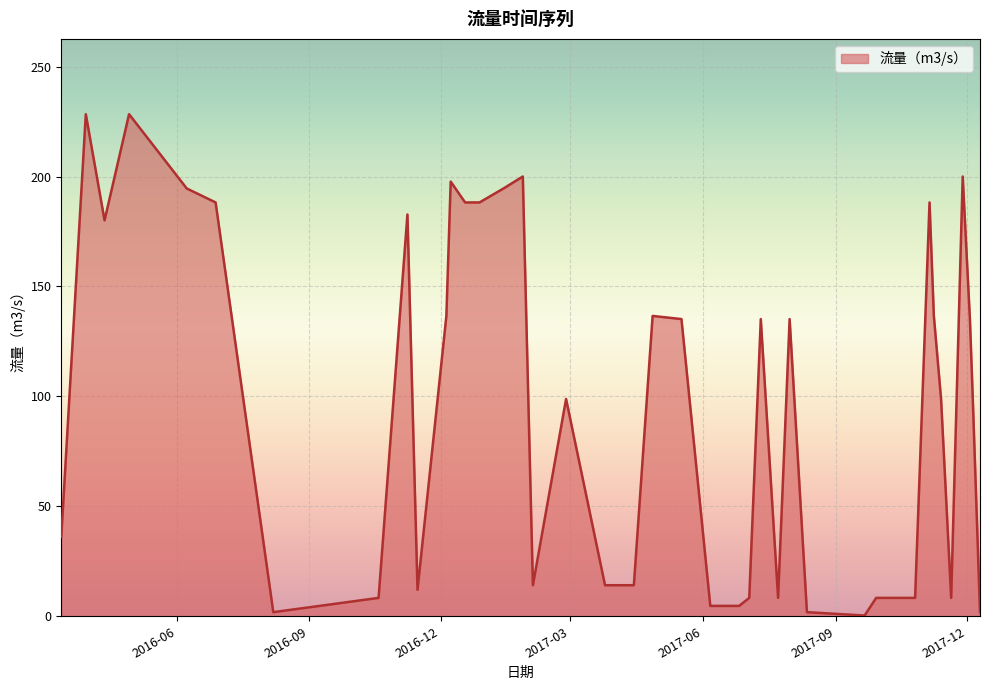

What is the greatest value displayed?

228.3